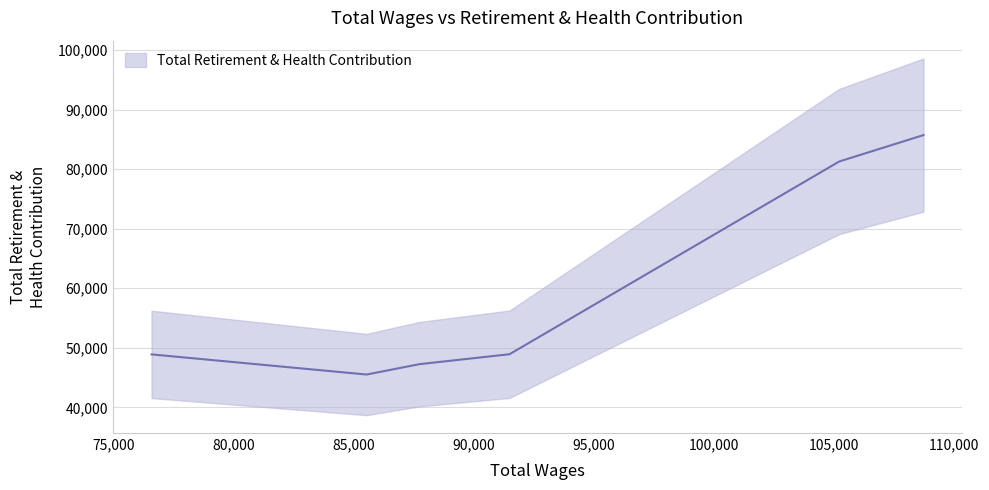

What is the difference between the maximum and minimum values?

40196